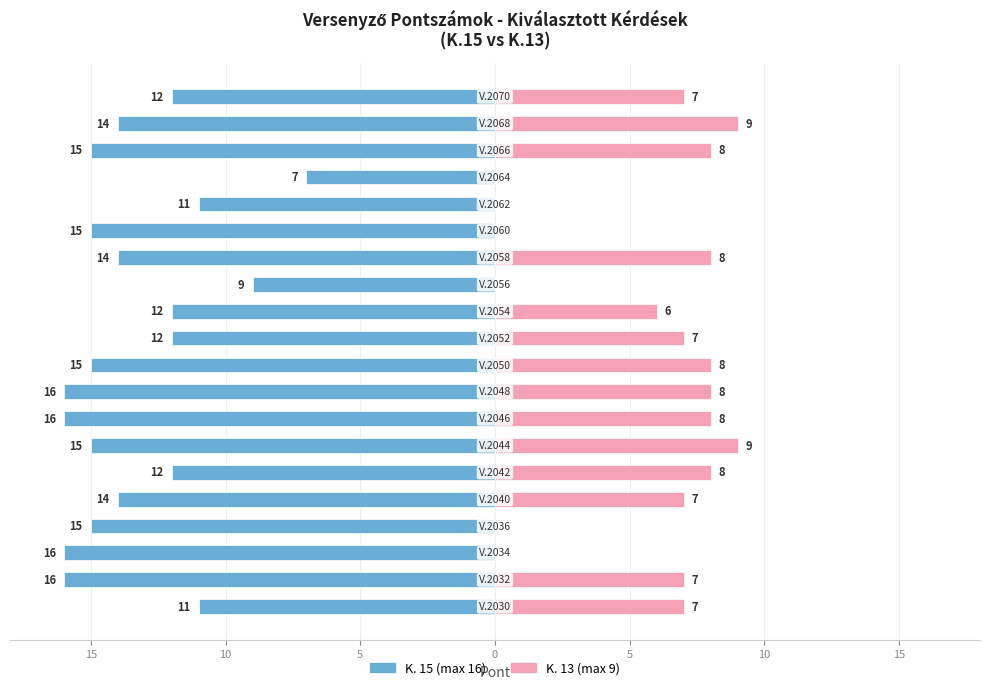

What is the average value of the K. 13 (max 9) series?

5